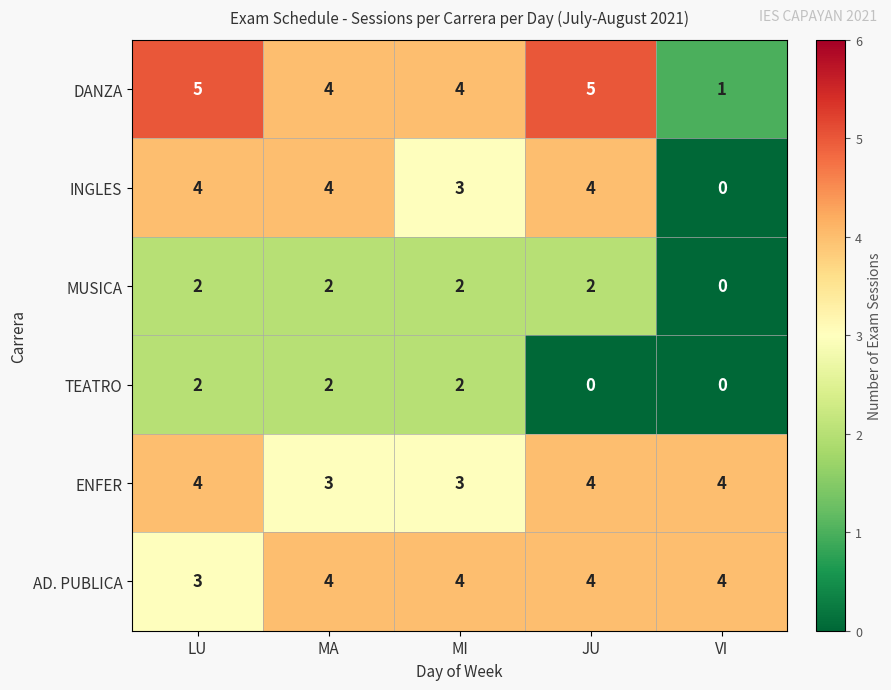

Is it true that AD. PUBLICA equals 4 at MA?

True